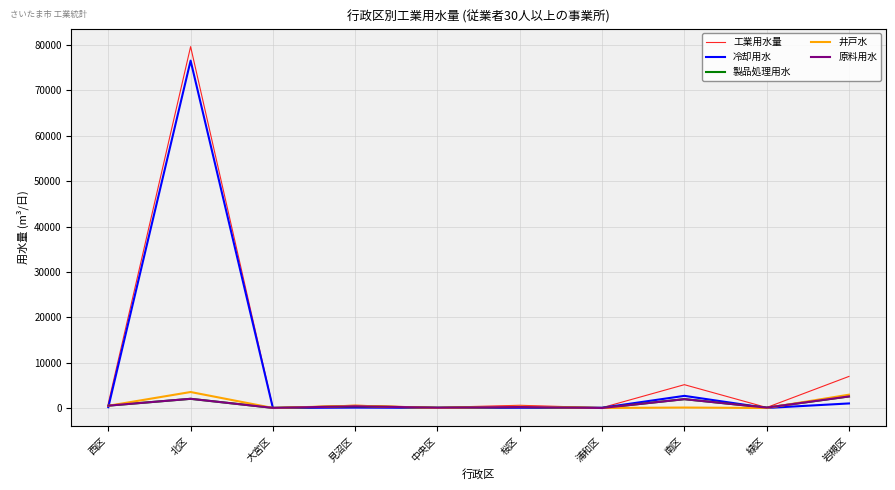

True or false: 井戸水 and 工業用水量 cross at least once.

False